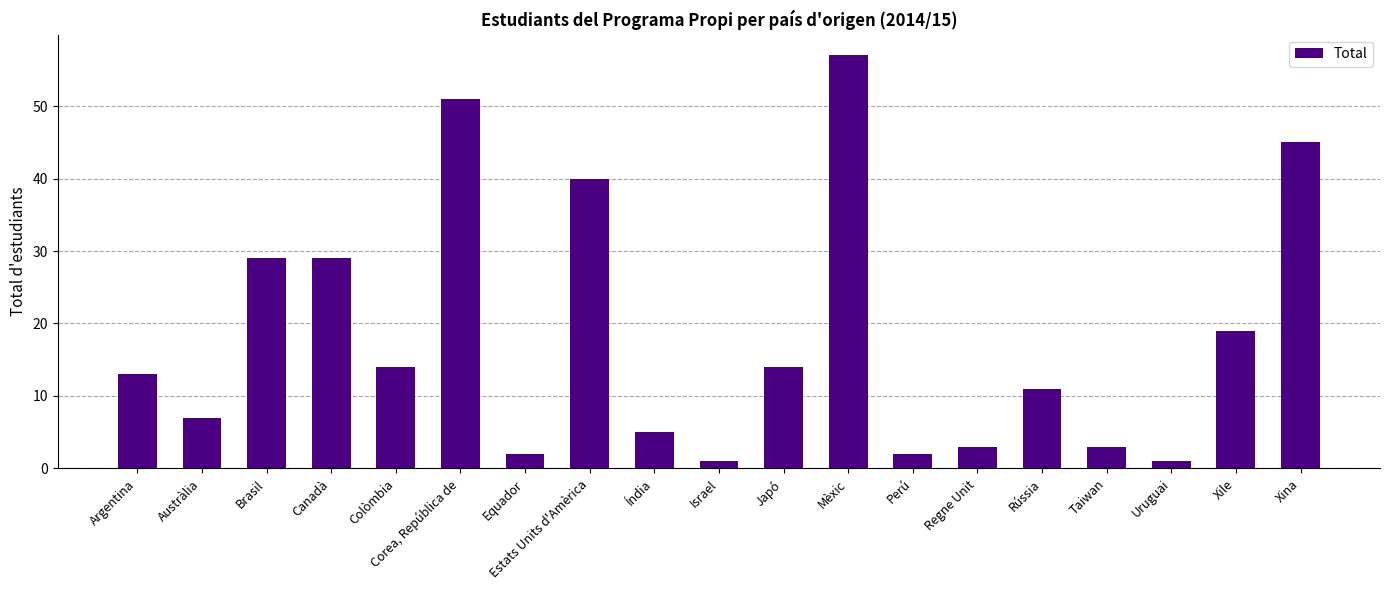

What is the label of the 16th bar from the left?

Taiwan